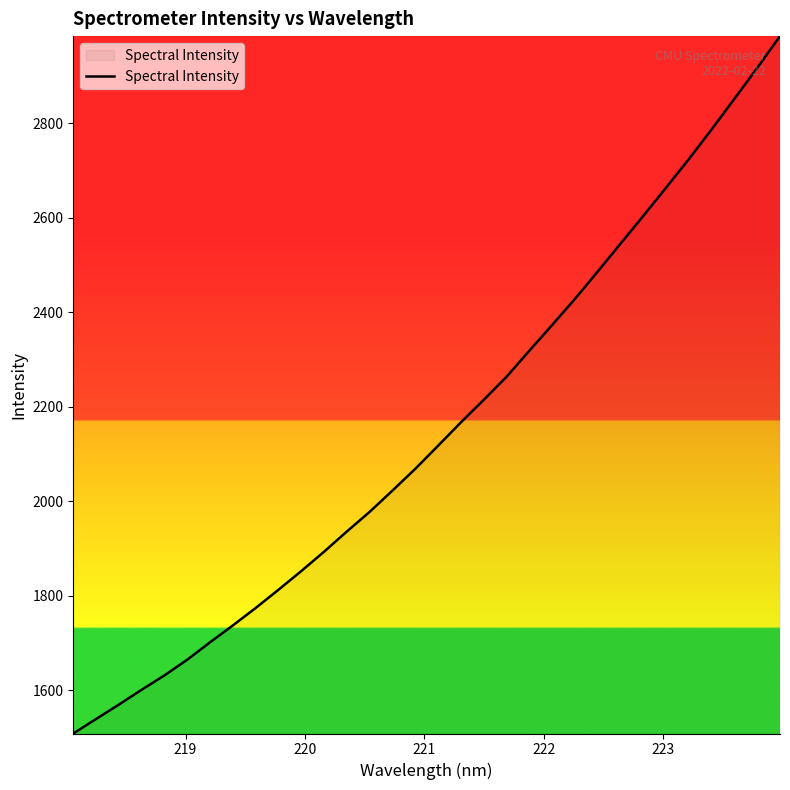

What is the greatest value displayed?

2984.9